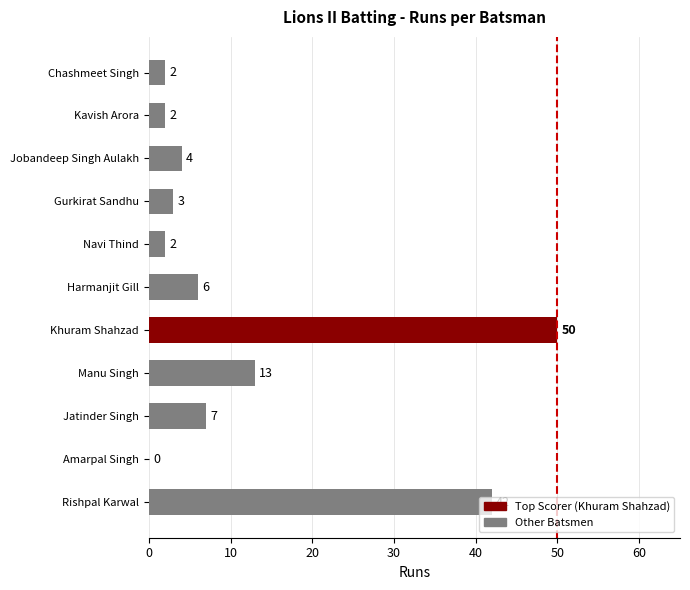

Is it true that the value at Rishpal Karwal is 13?

False